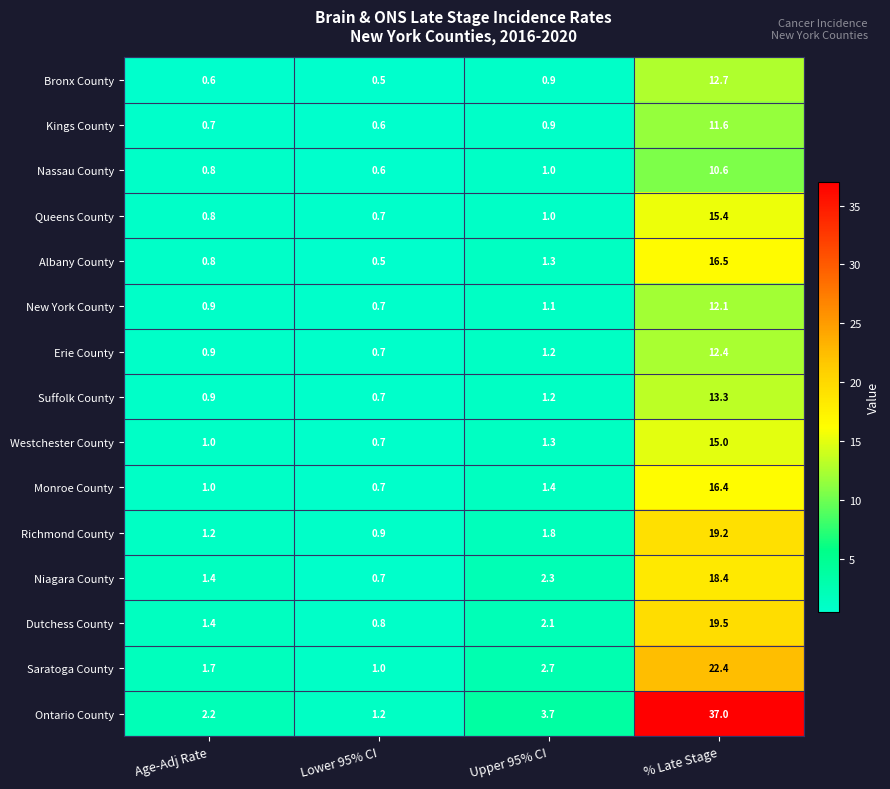

Is it true that New York County equals 0.6 at Upper 95% CI?

False